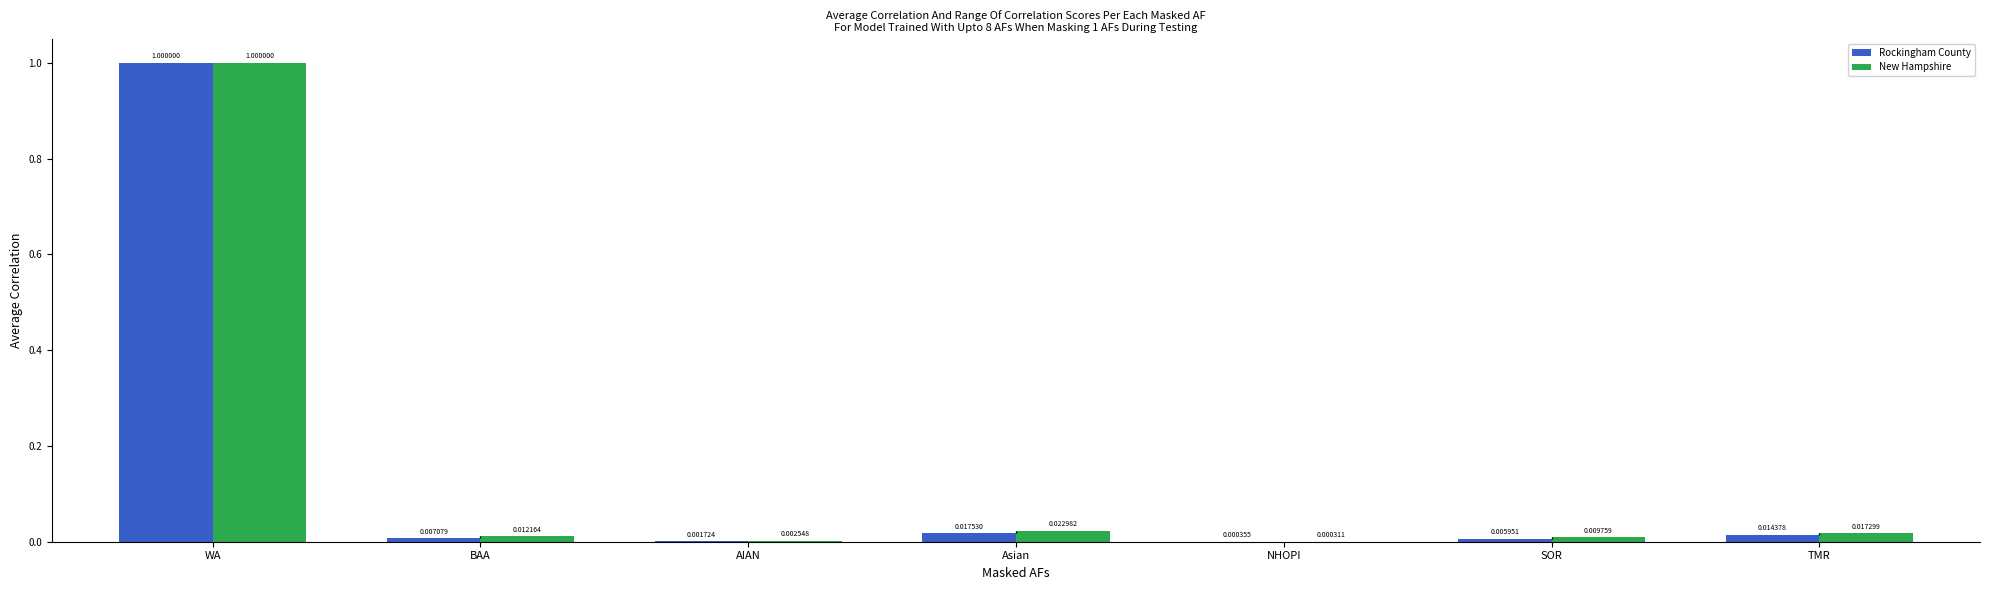

How many groups of bars are there?

7